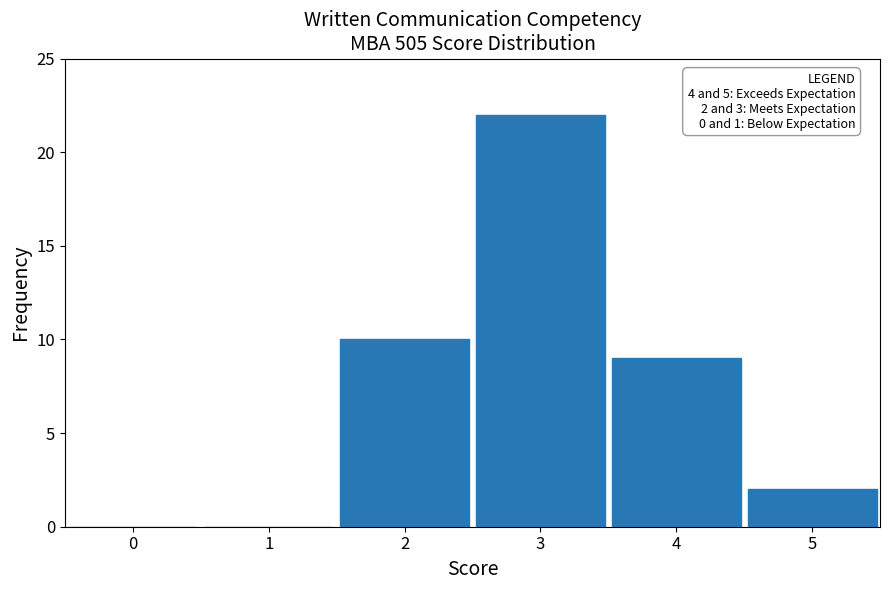

Over which range of the x-axis is the bar tallest?

2.5 to 3.5